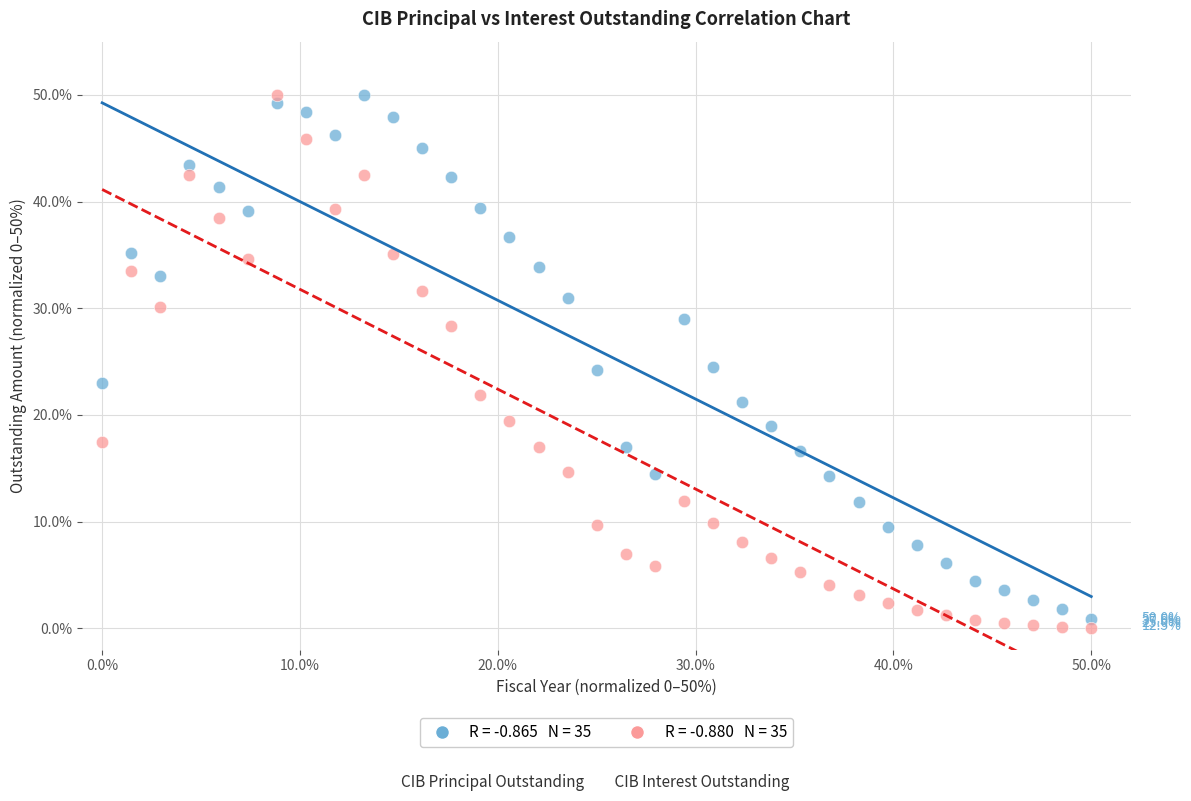

Across all data points, what is the range of X values (max minus min)?

50.0